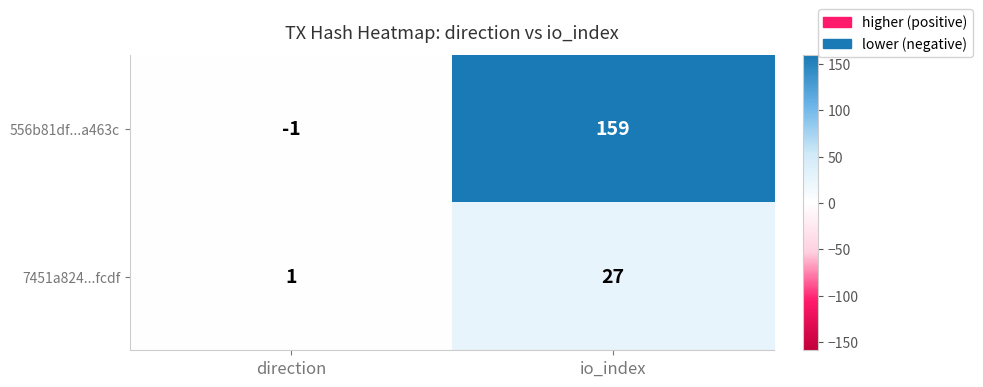

Which series has the widest spread of values?

556b81df...a463c